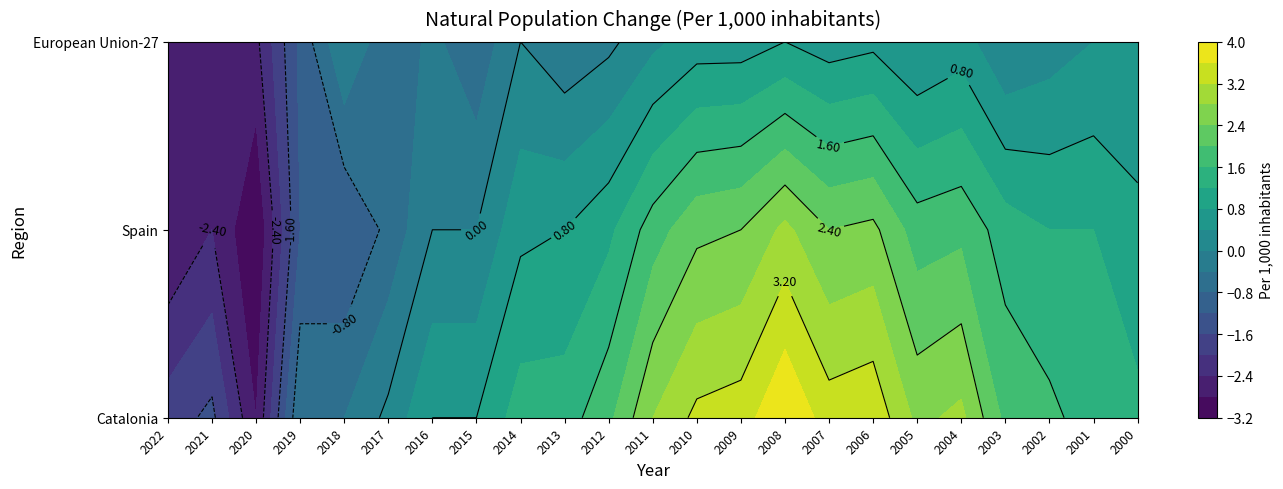

At which category is the sum across all series the highest?

2008